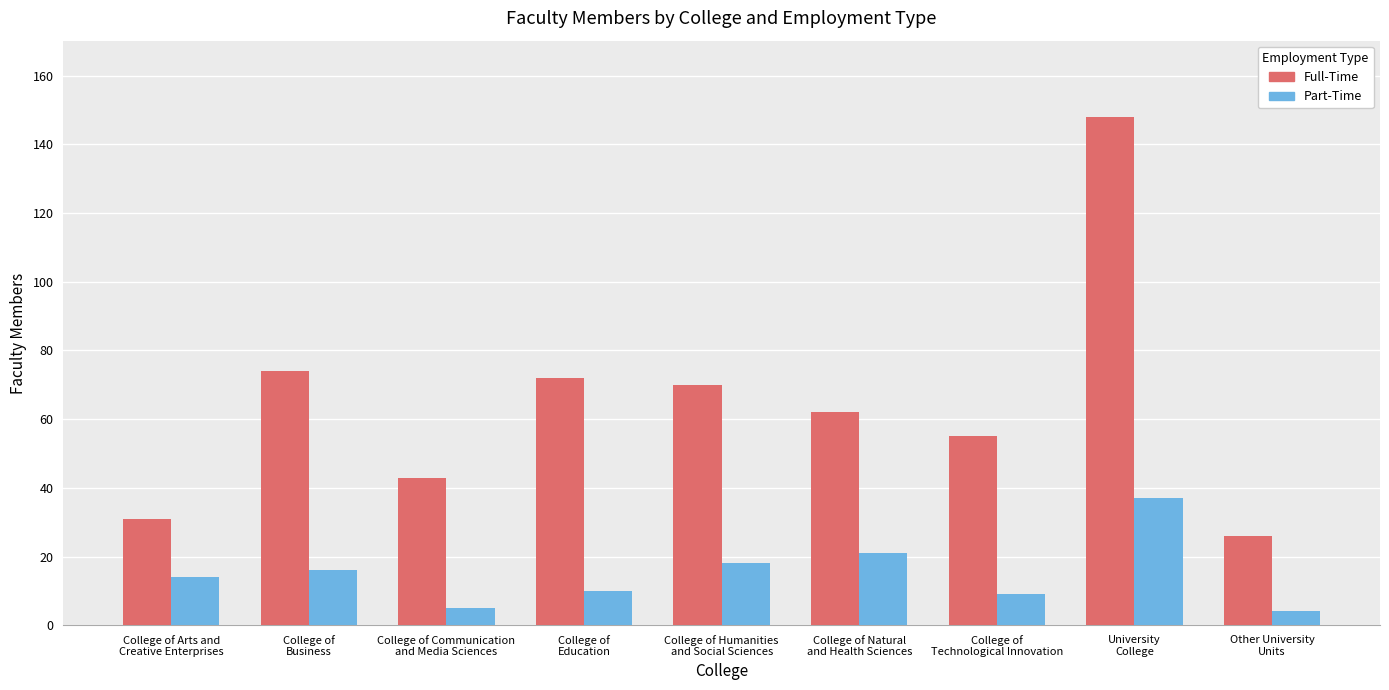

What is the greatest value displayed?

148